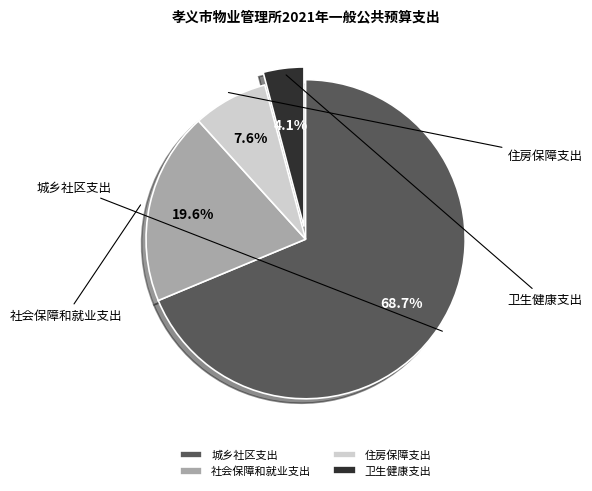

How many slices are in this pie chart?

4